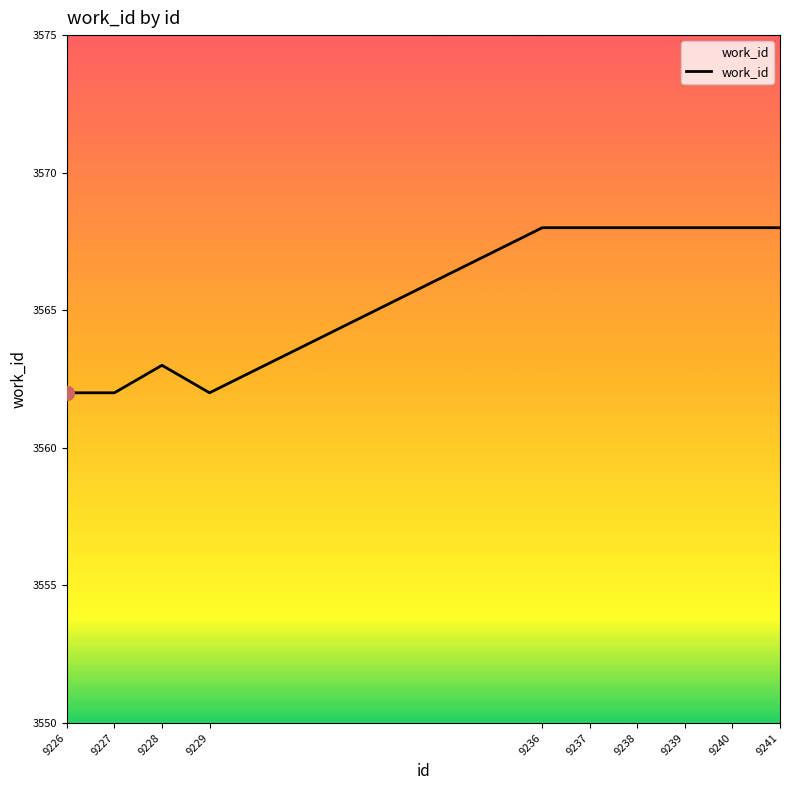

Reading left to right, list all the values displayed in this chart.

9226=3562	9227=3562	9228=3563	9229=3562	9236=3568	9237=3568	9238=3568	9239=3568	9240=3568	9241=3568